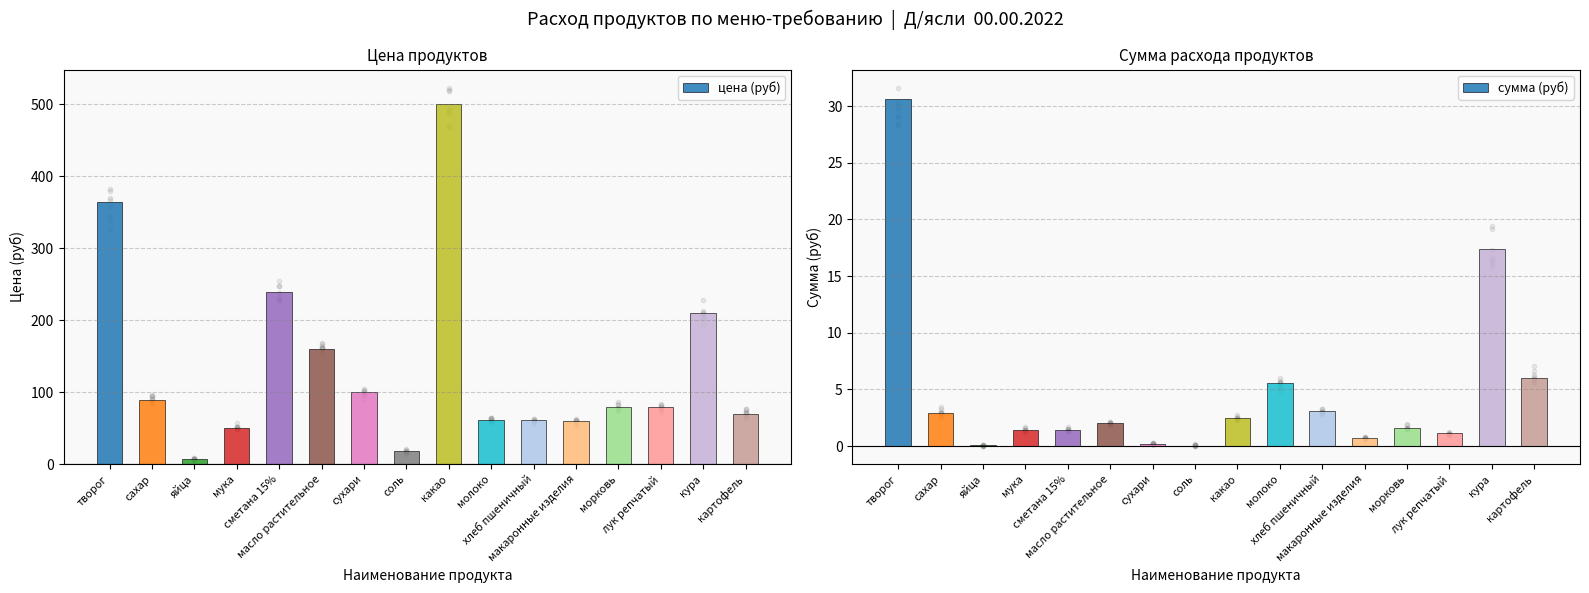

Which series has the largest total across all categories?

цена (руб/кг или руб/шт)